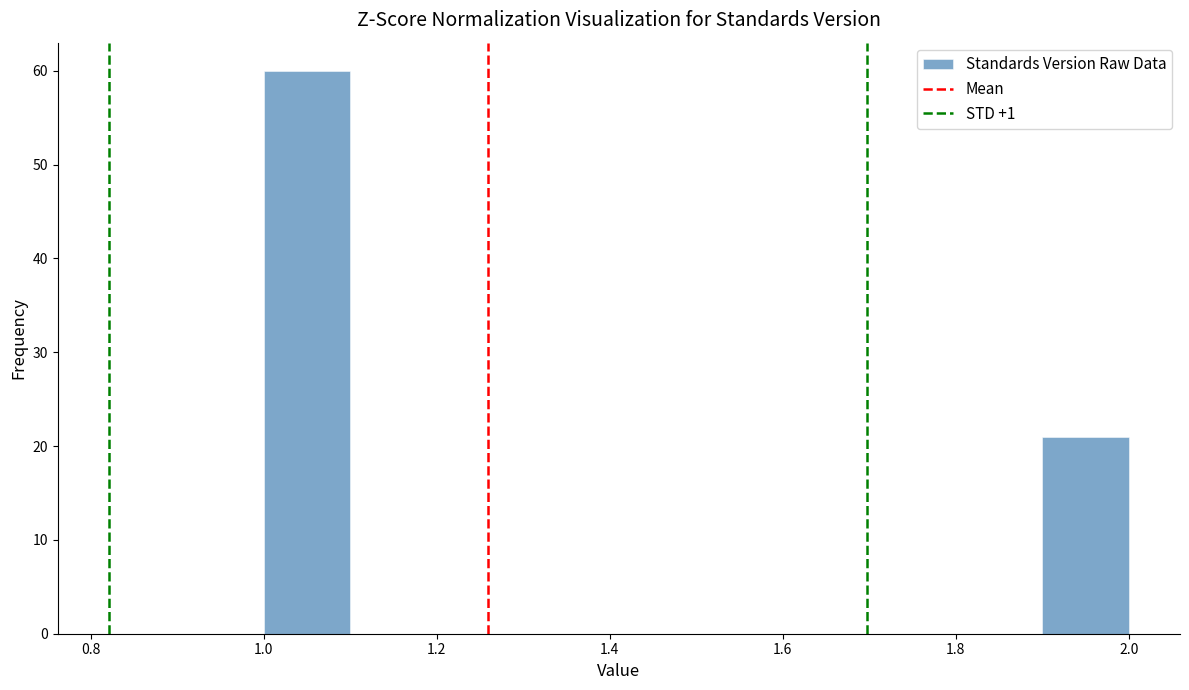

Which range on the x-axis has the tallest bar?

1.0 to 1.1